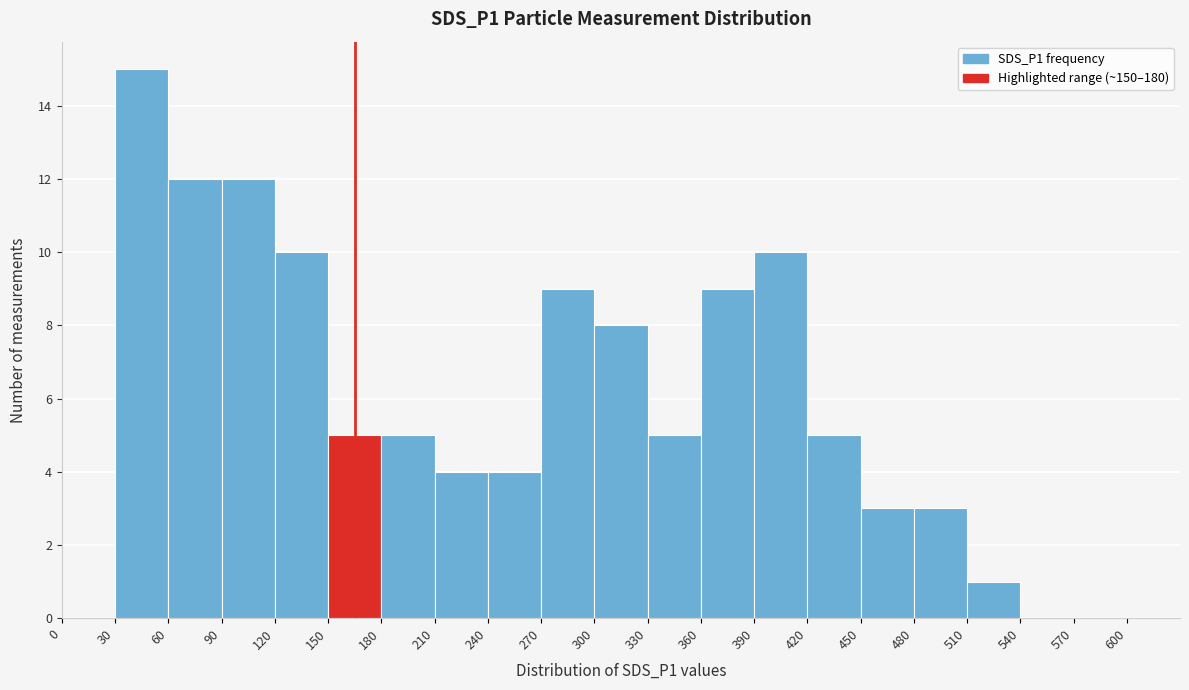

Reading left to right, list every bar in this chart as the range it spans on the x-axis followed by its height. The values are not printed on the chart, so give them approximately, as read against the axis.

0 to 30: 0
30 to 60: 15
60 to 90: 12
90 to 120: 12
120 to 150: 10
150 to 180: 5
180 to 210: 5
210 to 240: 4
240 to 270: 4
270 to 300: 9
300 to 330: 8
330 to 360: 5
360 to 390: 9
390 to 420: 10
420 to 450: 5
450 to 480: 3
480 to 510: 3
510 to 540: 1
540 to 570: 0
570 to 600: 0
600 to 630: 0